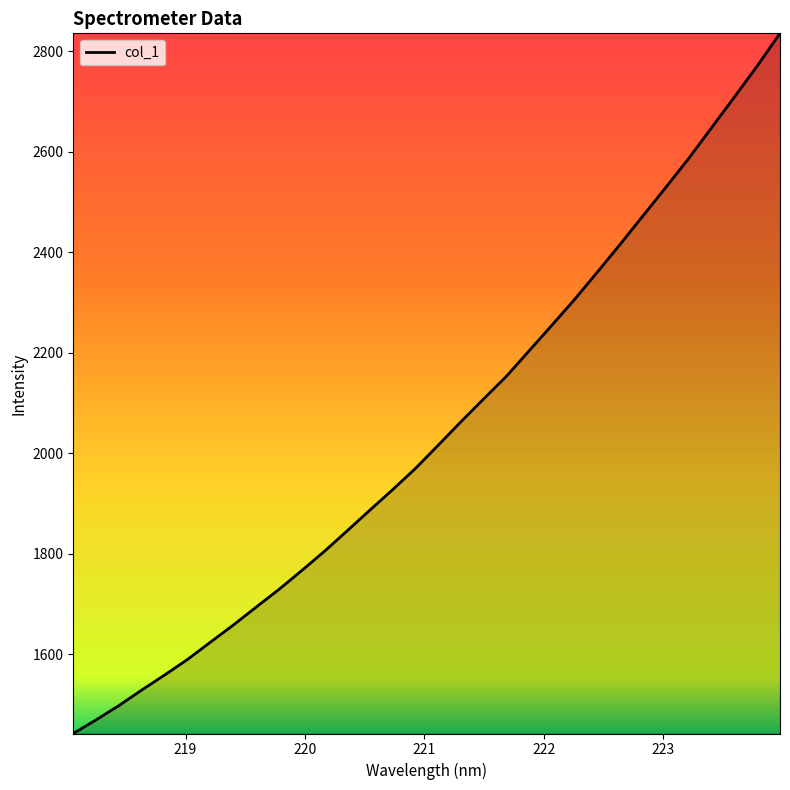

What is the minimum value shown in the chart?

1442.5